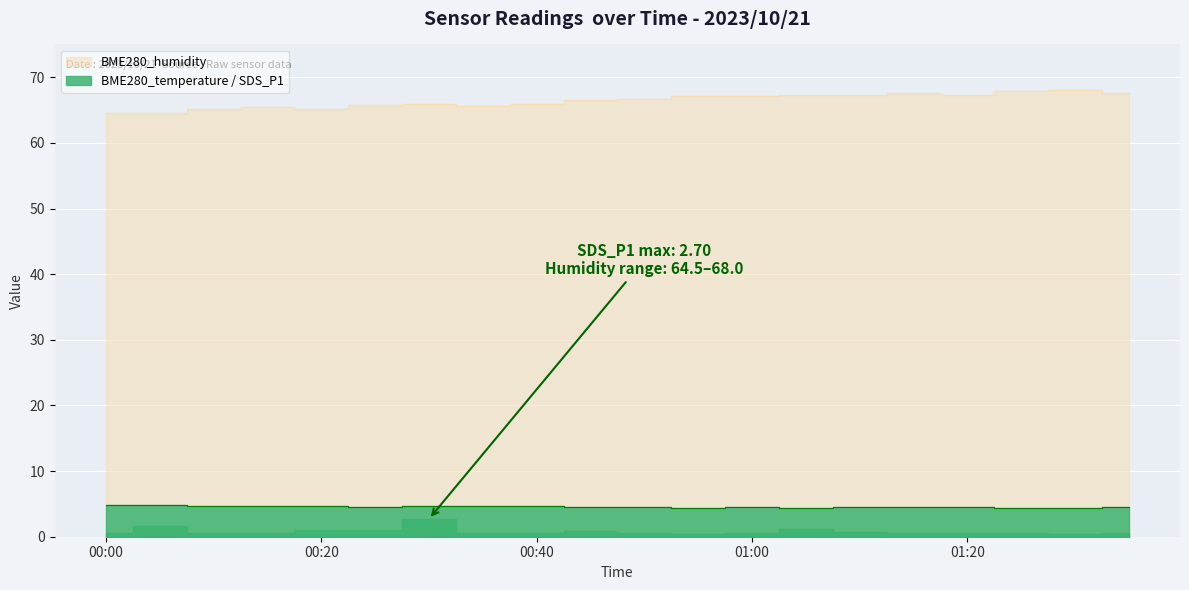

Where is the first local maximum for BME280_temperature?

00:20